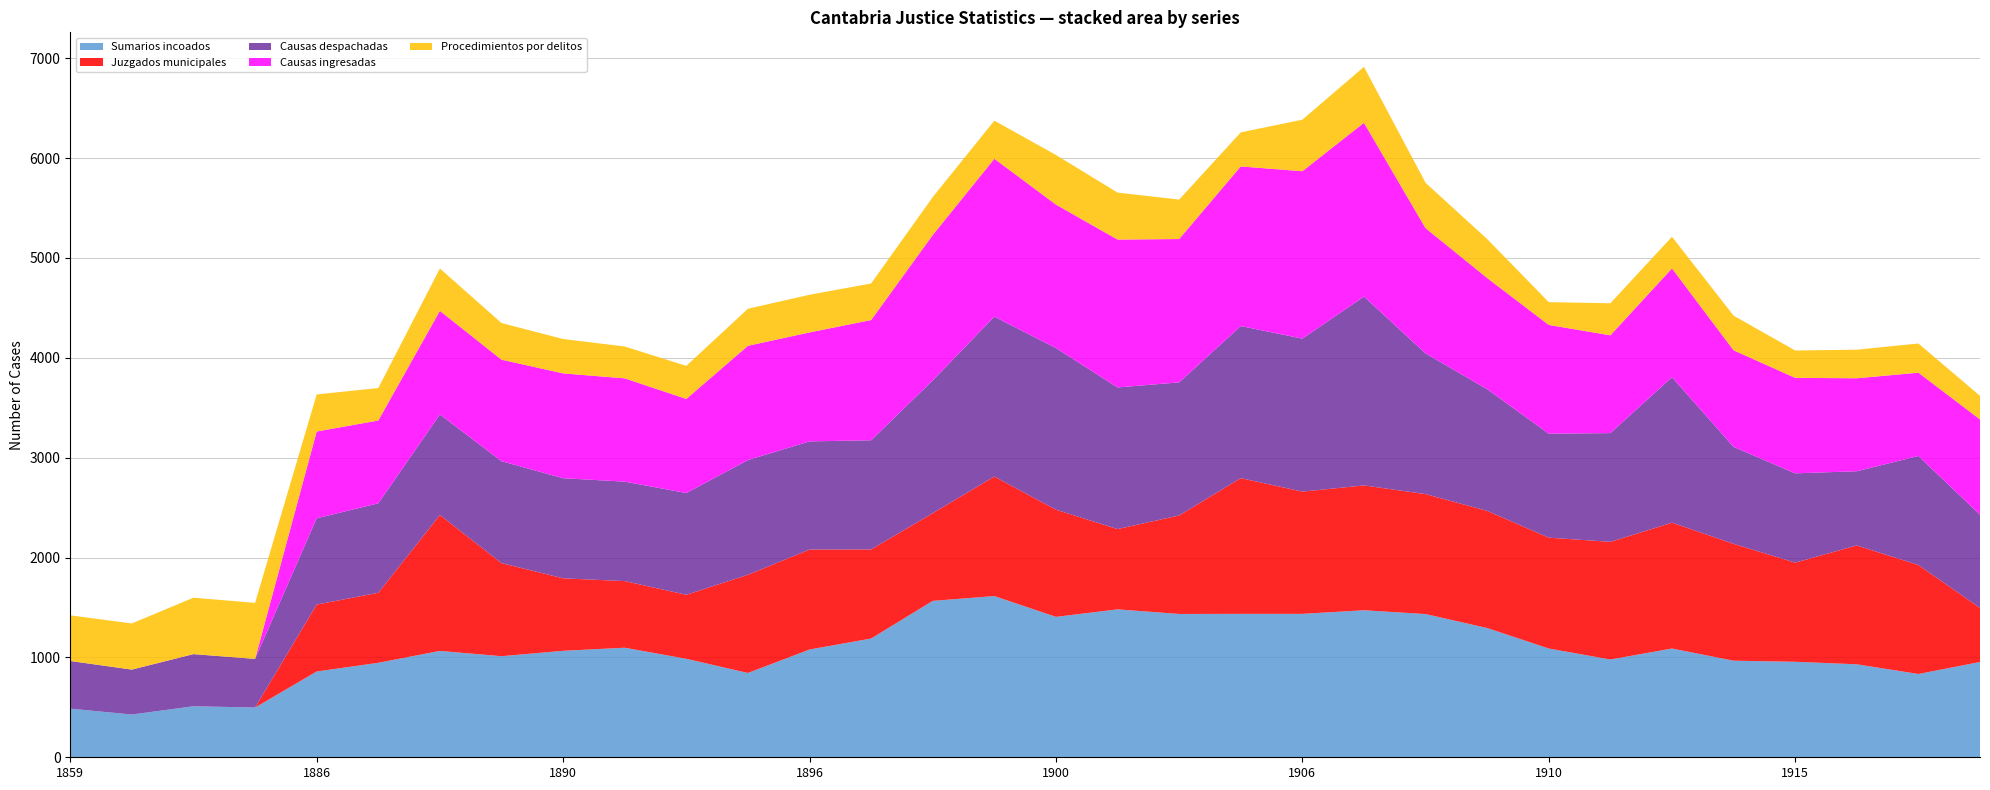

Reading right to left, what are all the values shown in this chart?

Sumarios incoados: 1918=954	1917=834	1916=931	1915=956	1914=967	1912=1089	1911=979	1910=1089	1909=1294	1908=1434	1907=1472	1906=1436	1904=1436	1902=1435	1901=1481	1900=1406	1899=1614	1898=1566	1897=1189	1896=1079	1895=844	1893=986	1892=1097	1890=1066	1889=1012	1888=1065	1887=946	1886=859	1862=498	1861=511	1860=428	1859=487
Juzgados municipales: 1918=541	1917=1091	1916=1190	1915=993	1914=1170	1912=1260	1911=1178	1910=1110	1909=1173	1908=1201	1907=1250	1906=1224	1904=1359	1902=986	1901=804	1900=1073	1899=1197	1898=878	1897=892	1896=1001	1895=983	1893=641	1892=667	1890=726	1889=932	1888=1361	1887=701	1886=670	1862=0	1861=0	1860=0	1859=0
Causas despachadas: 1918=934	1917=1092	1916=743	1915=894	1914=971	1912=1457	1911=1089	1910=1041	1909=1219	1908=1409	1907=1891	1906=1532	1904=1523	1902=1333	1901=1418	1900=1619	1899=1601	1898=1330	1897=1093	1896=1083	1895=1149	1893=1019	1892=996	1890=1002	1889=1021	1888=1007	1887=896	1886=864	1862=487	1861=522	1860=450	1859=477
Causas ingresadas: 1918=954	1917=834	1916=931	1915=956	1914=967	1912=1089	1911=979	1910=1089	1909=1113	1908=1254	1907=1740	1906=1676	1904=1598	1902=1435	1901=1481	1900=1436	1899=1581	1898=1455	1897=1204	1896=1091	1895=1144	1893=942	1892=1034	1890=1050	1889=1016	1888=1037	1887=829	1886=869	1862=0	1861=0	1860=0	1859=0
Procedimientos por delitos: 1918=236	1917=292	1916=286	1915=274	1914=347	1912=317	1911=321	1910=228	1909=390	1908=454	1907=560	1906=516	1904=341	1902=395	1901=470	1900=497	1899=381	1898=380	1897=366	1896=377	1895=371	1893=331	1892=319	1890=344	1889=367	1888=424	1887=325	1886=371	1862=561	1861=565	1860=462	1859=457